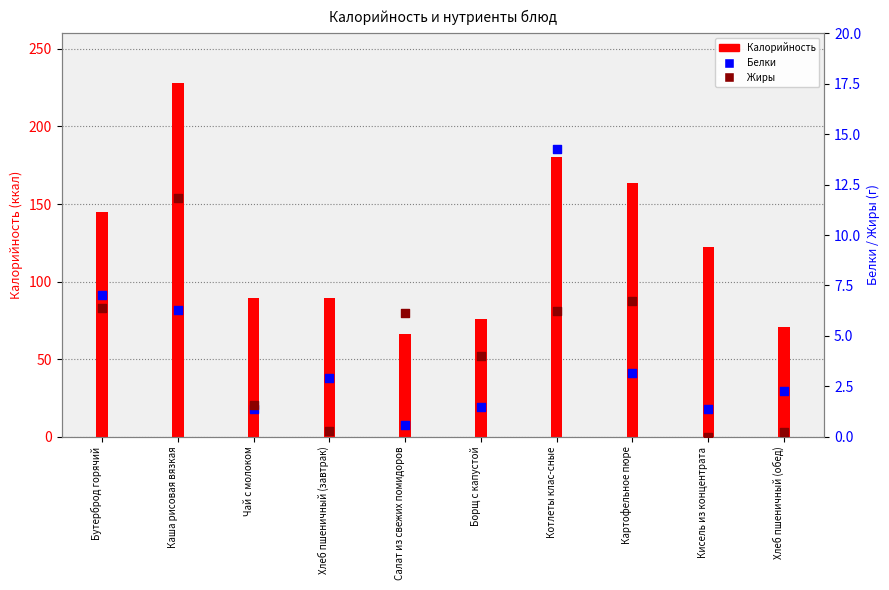

Is the value of Жиры at Каша рисовая вязкая greater than the value of Белки at Картофельное пюре?

Yes